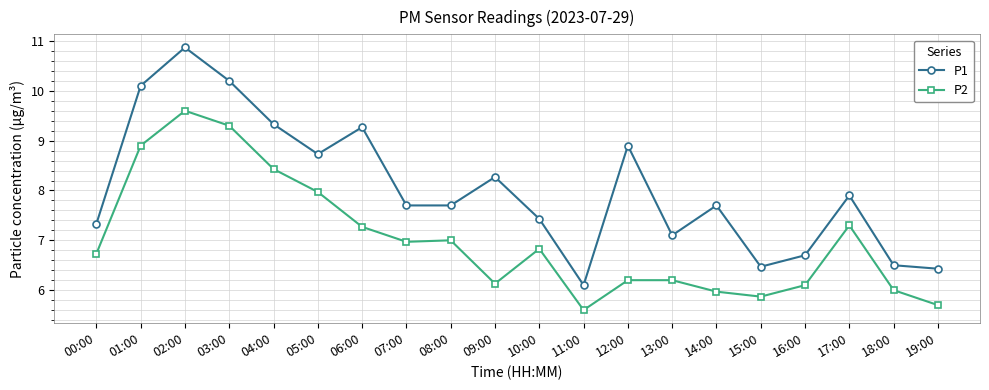

What position from the right is 19:00?

1